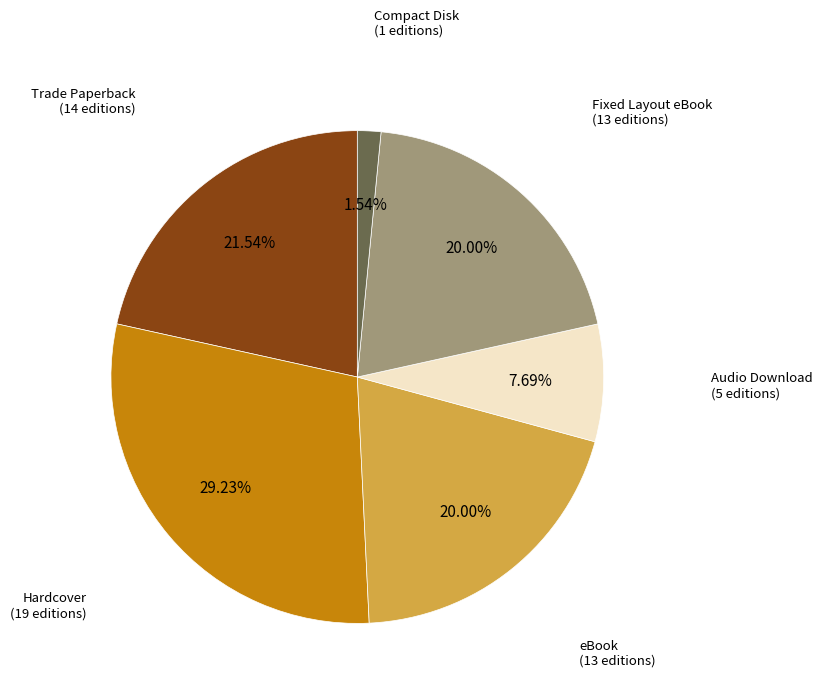

Which category has the biggest portion of the pie?

Hardcover